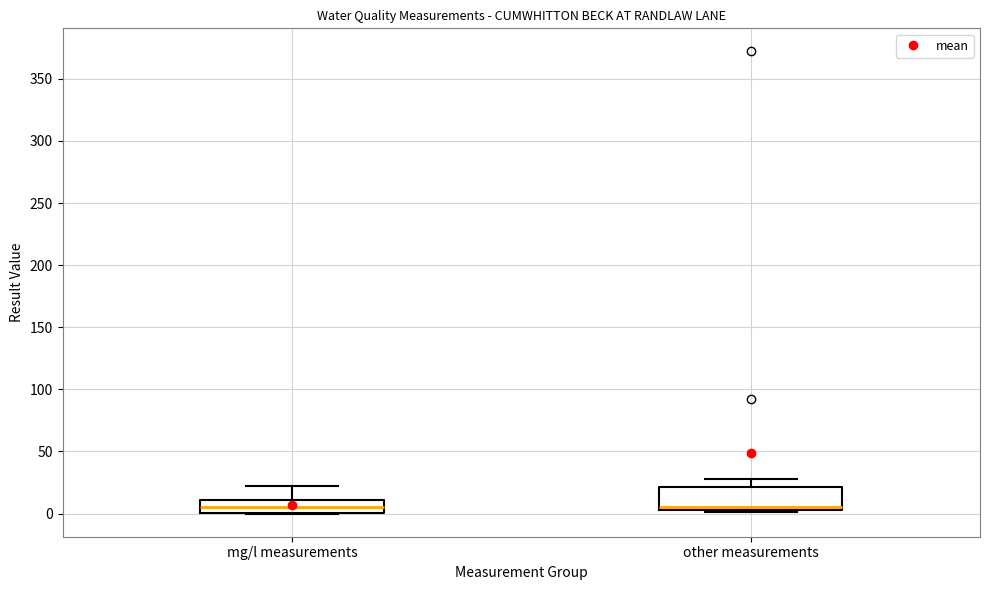

Reading left to right, read every box against the y-axis: the position of its median line, the range the box covers, and the ends of its whiskers. The values are not printed on the chart, so give them approximately, as read against the axis.

mg/l measurements: median 5, box 0 to 10, whiskers 0 to 25
other measurements: median 5 (just above the box's lower edge), box 5 to 20, whiskers 0 to 30